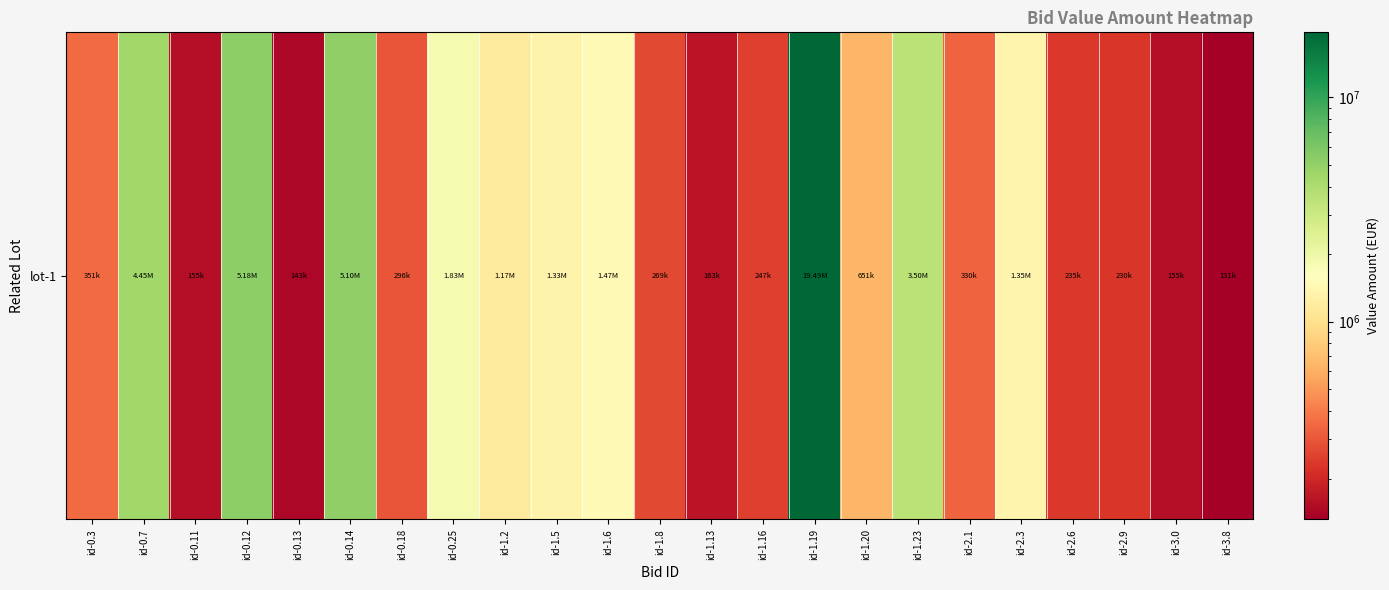

What is the change in value from id-1.19 to id-2.9?

-19264133.0